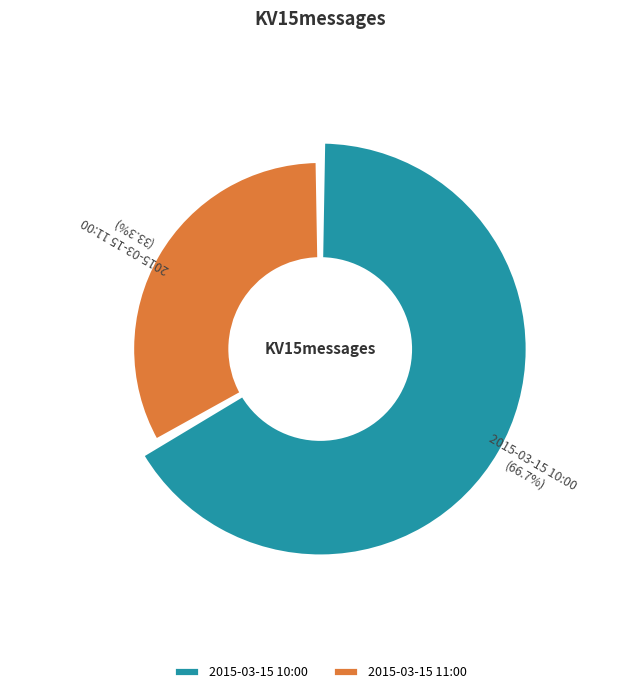

Approximately how many times larger is the value at 2015-03-15 10:00 compared to 2015-03-15 11:00?

2.0